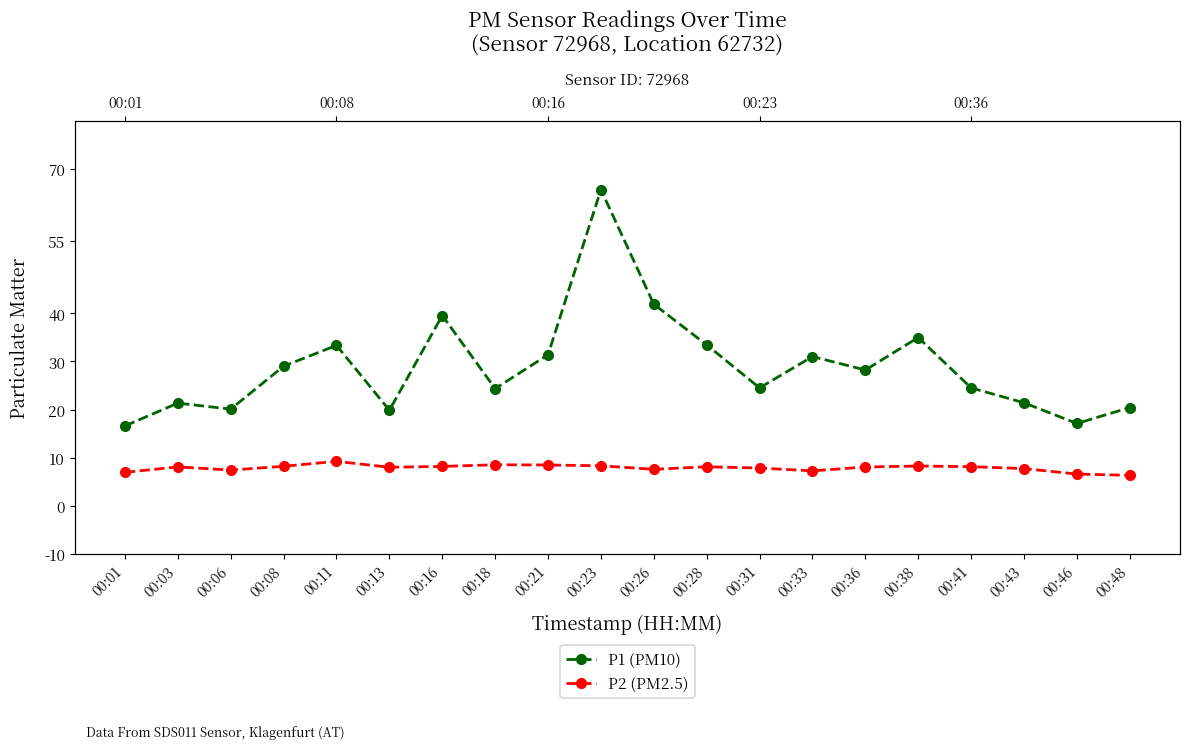

List the labels in order of P1 (PM10) value, smallest first.

00:01, 00:46, 00:13, 00:06, 00:48, 00:03, 00:43, 00:18, 00:31, 00:41, 00:36, 00:08, 00:33, 00:21, 00:11, 00:28, 00:38, 00:16, 00:26, 00:23